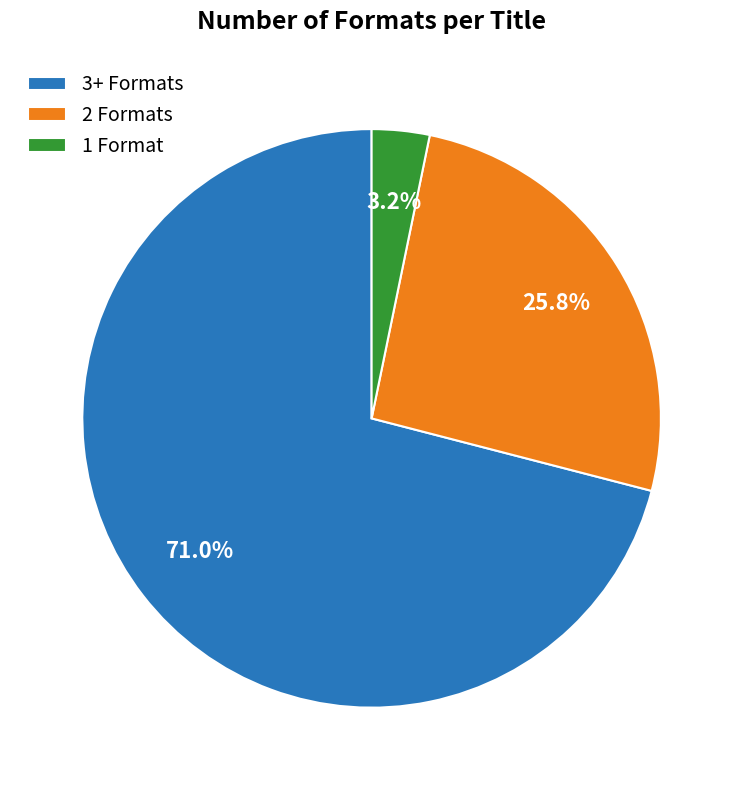

What percentage do 3+ Formats and 2 Formats together represent?

96.8%